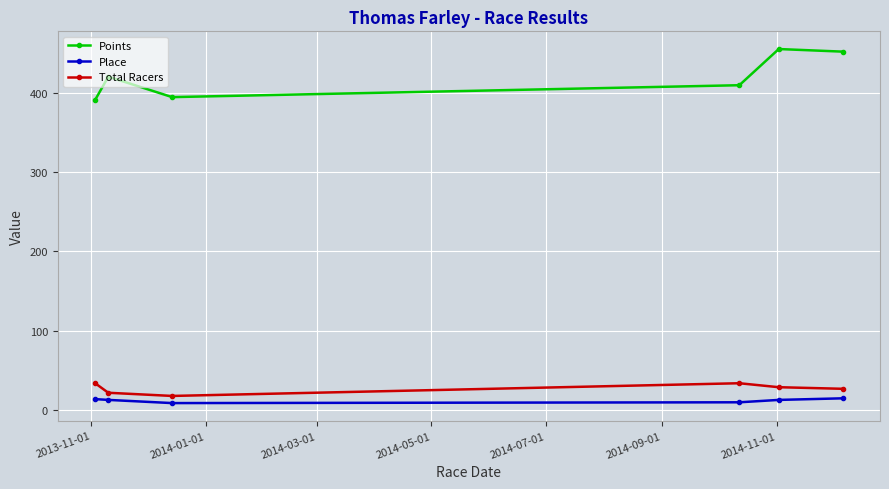

Count the number of categories in the chart.

6